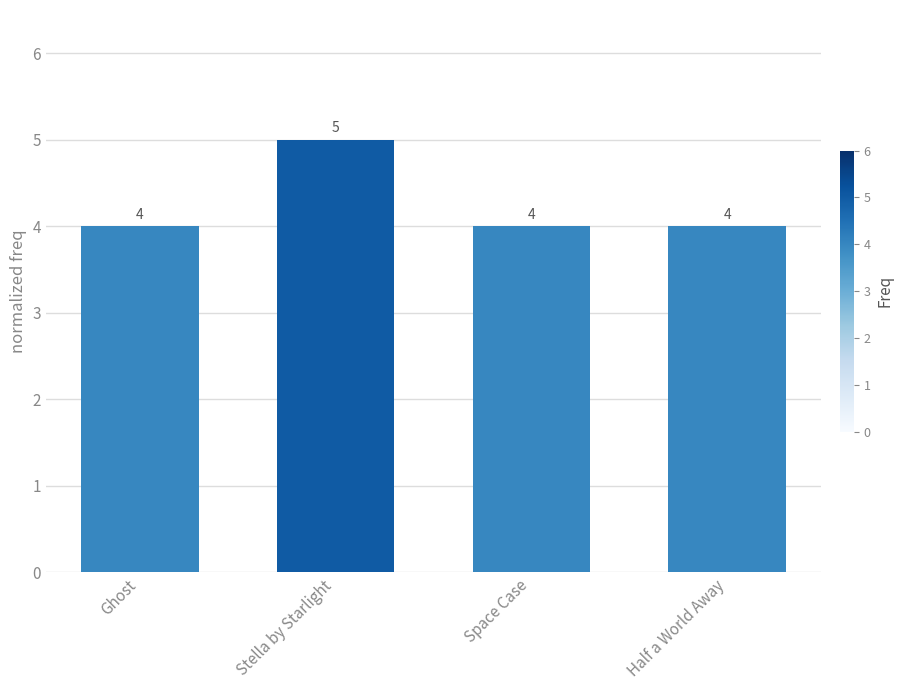

What is the ratio of the value at Ghost to the value at Half a World Away?

1.0